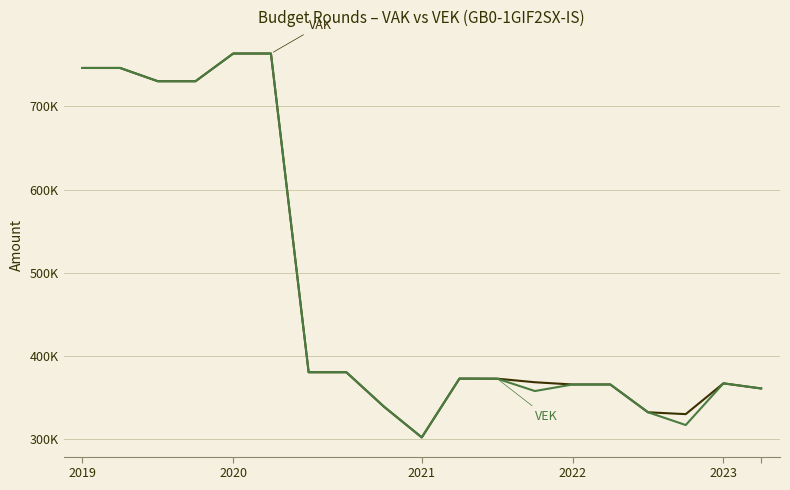

Is this an area chart (filled region under the line)?

No